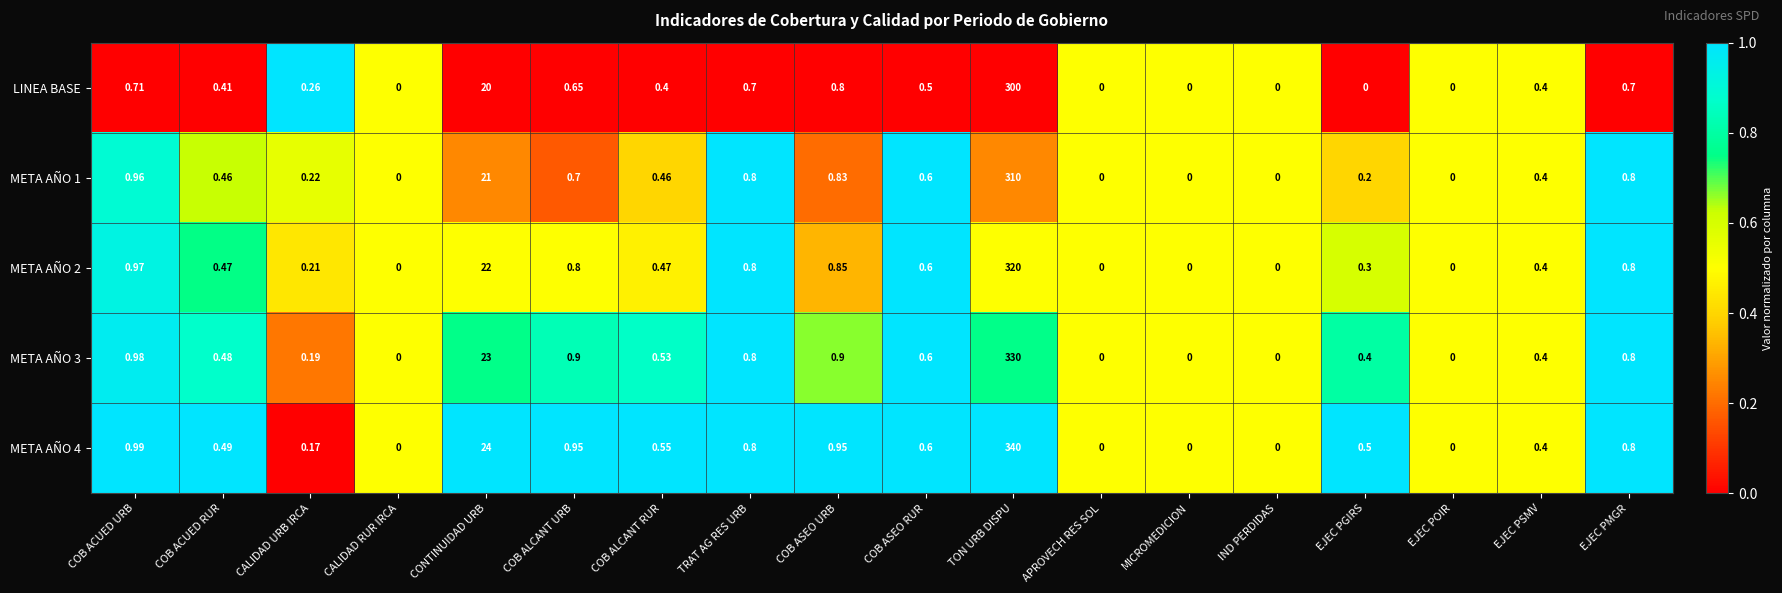

At which category is the sum across all series the highest?

TON URB DISPU